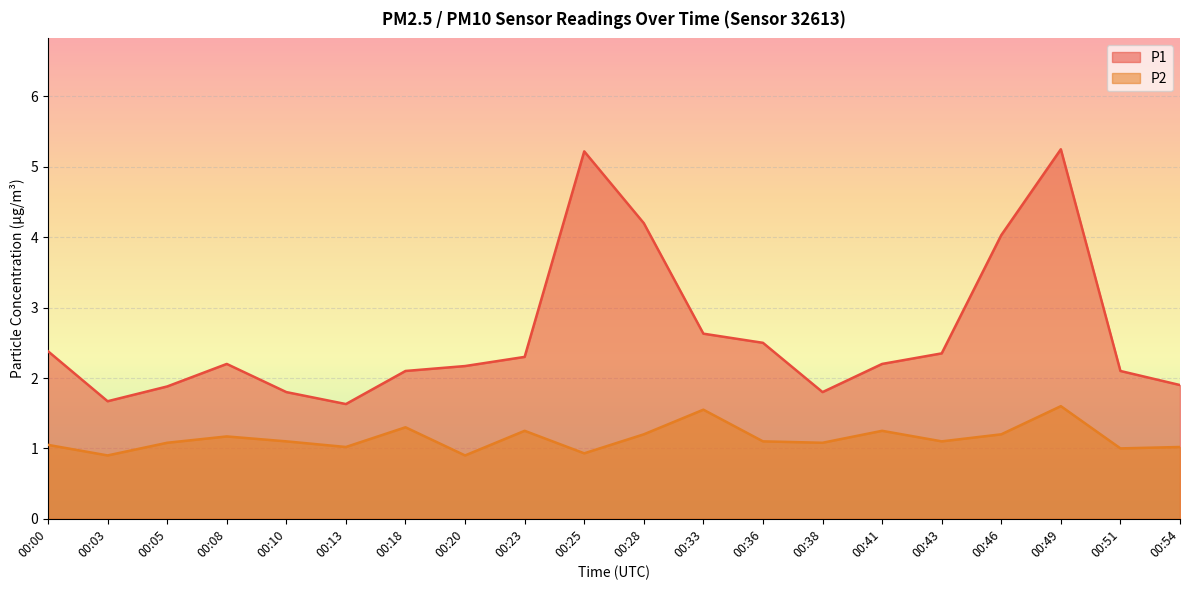

True or false: P1 and P2 intersect in this chart.

False